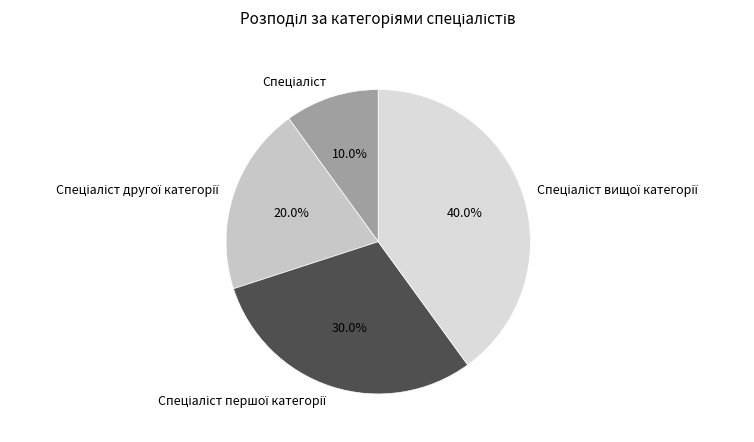

Is there any slice that represents more than half of the pie?

No